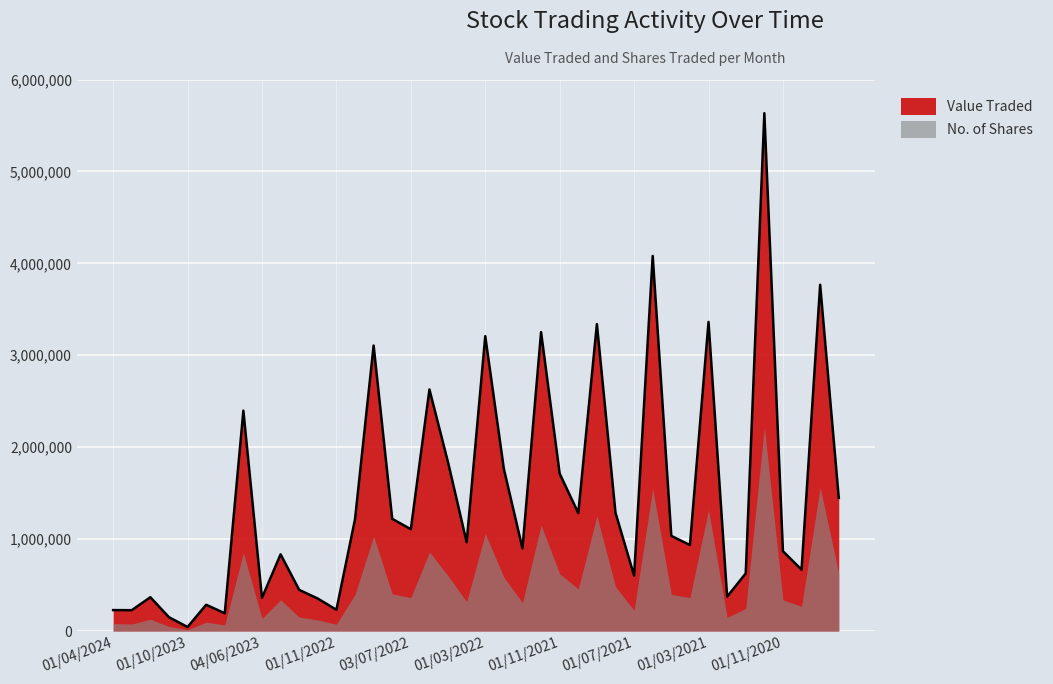

What is the maximum value shown in the chart?

5633650